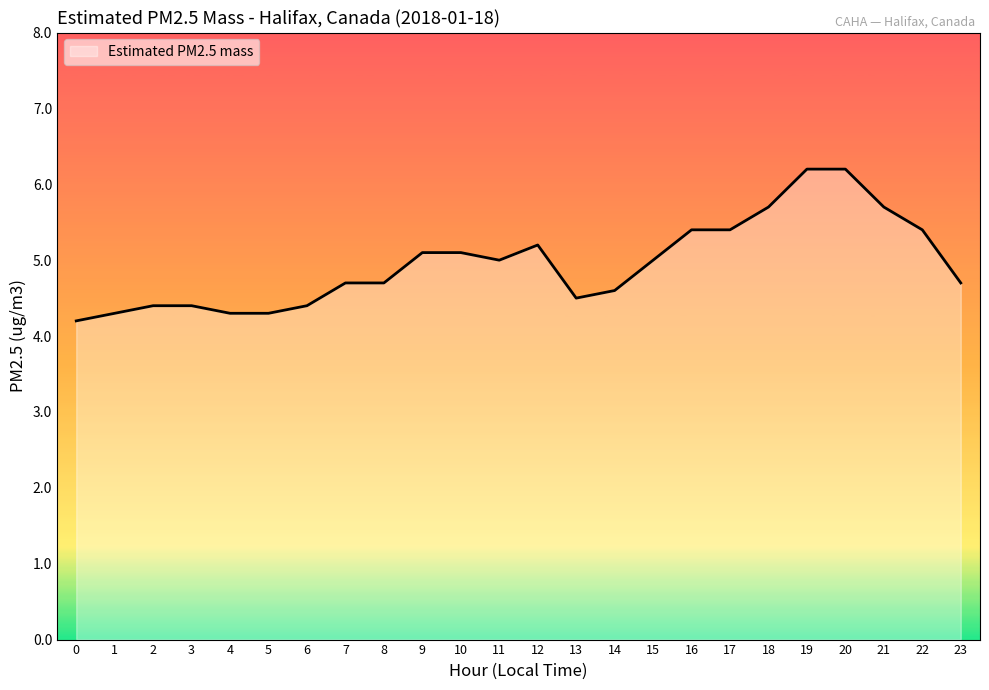

How many lines are shown in the chart?

1